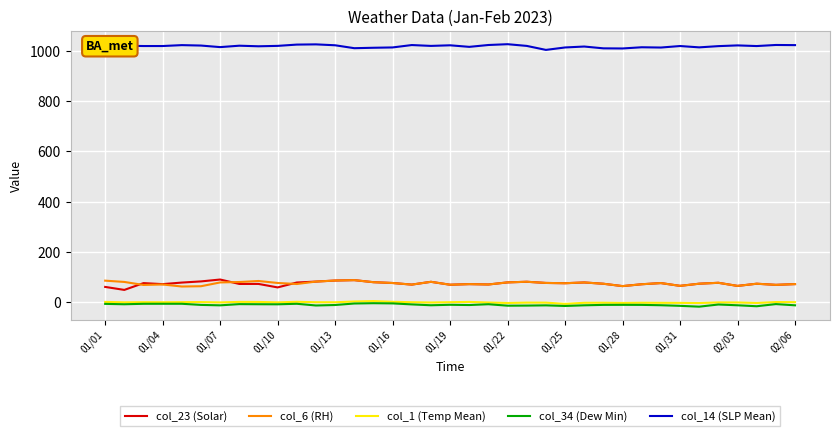

True or false: col_14 (SLP Mean) and col_1 (Temp Mean) intersect in this chart.

False